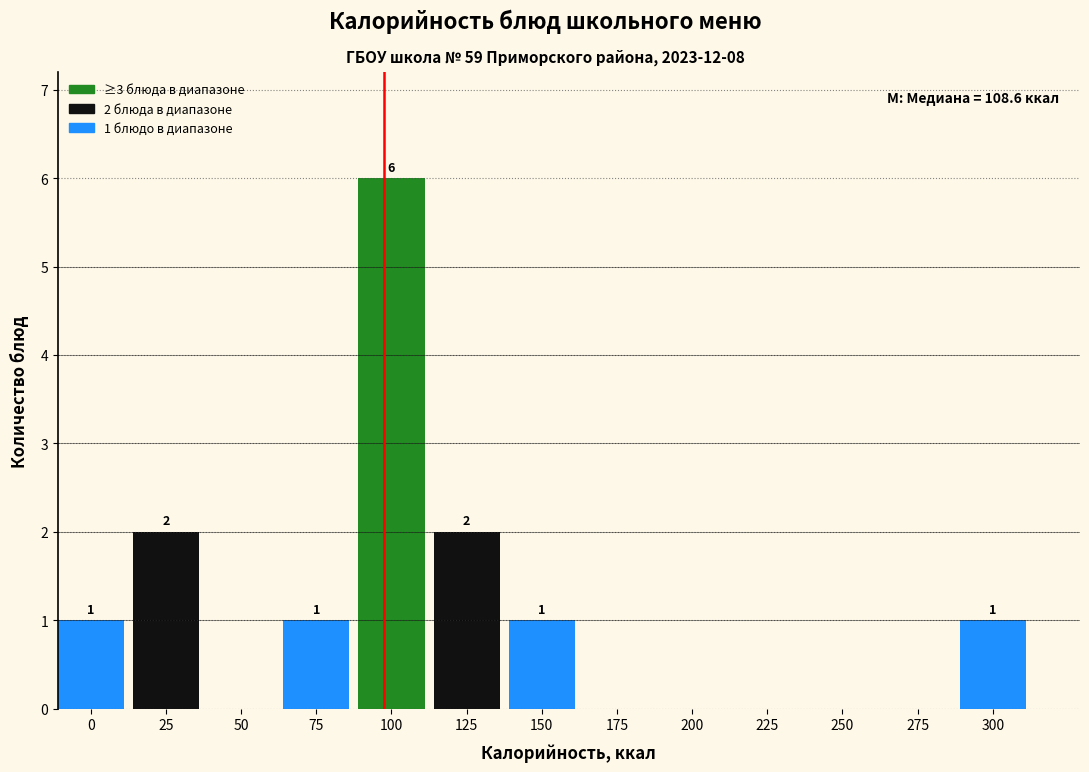

Reading right to left, extract all data points from this chart.

300=1	275=0	250=0	225=0	200=0	175=0	150=1	125=2	100=6	75=1	50=0	25=2	0=1